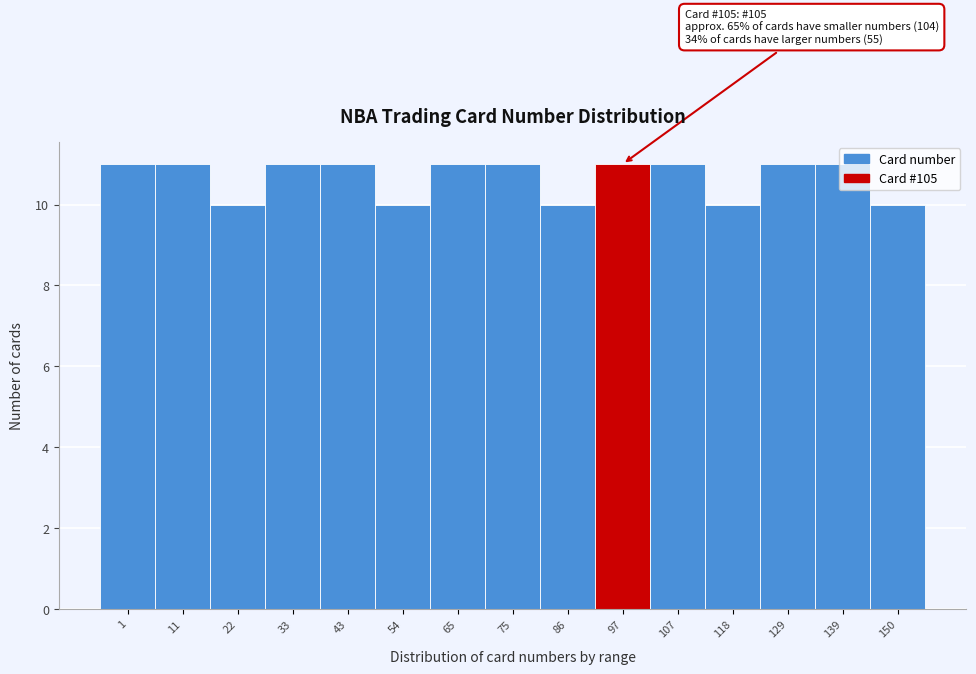

What is the change in value from 86 to 139?

+1